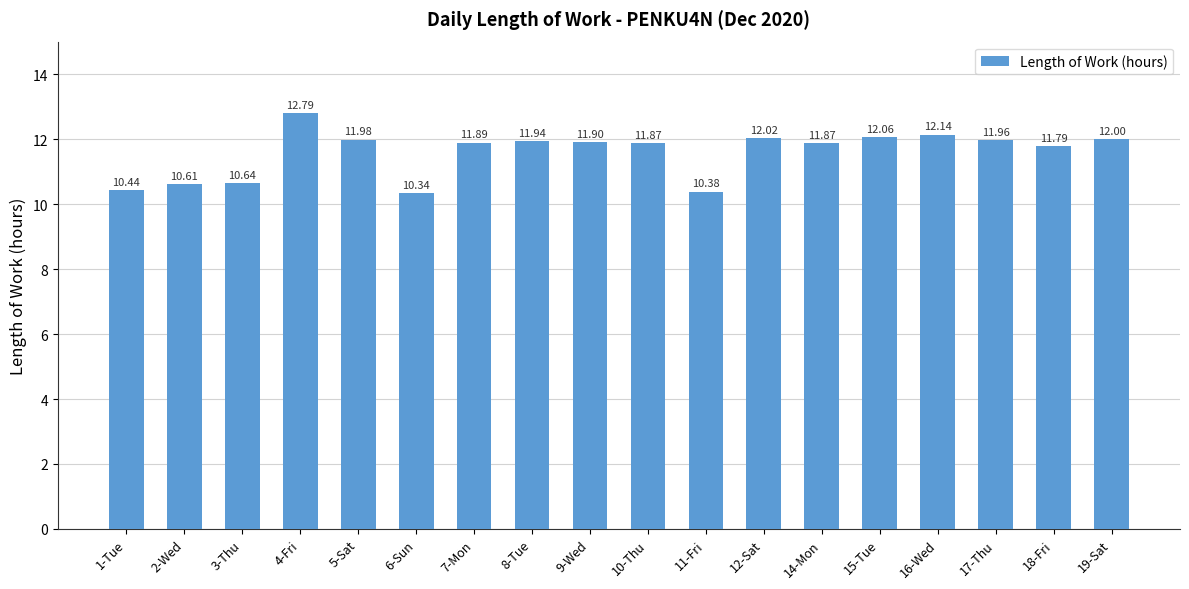

What is the change in value from 9-Wed to 19-Sat?

+0.1